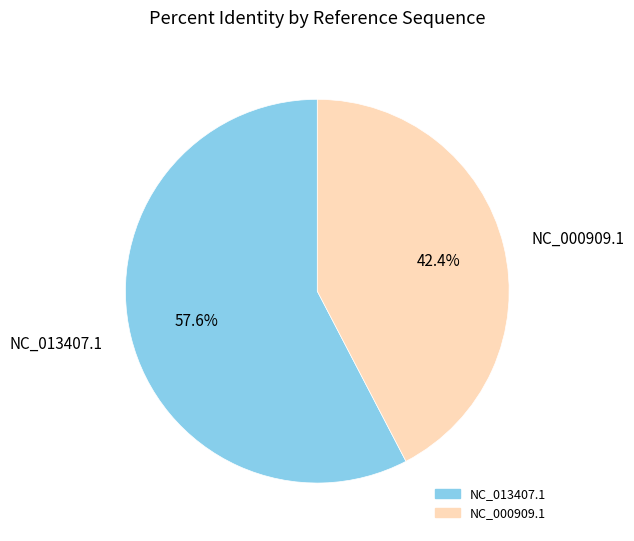

Which category accounts for the majority?

NC_013407.1